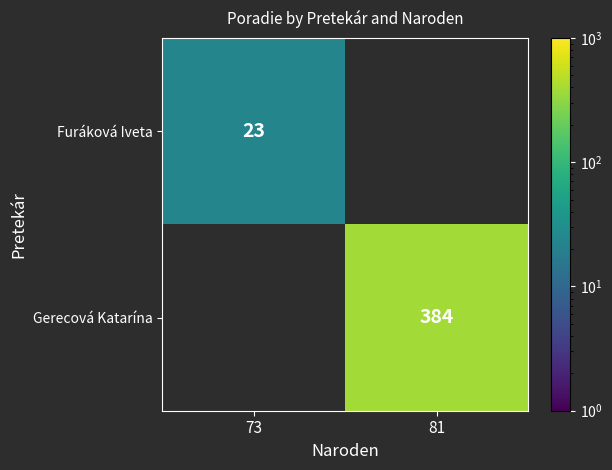

Which category has the lowest value across all series?

73